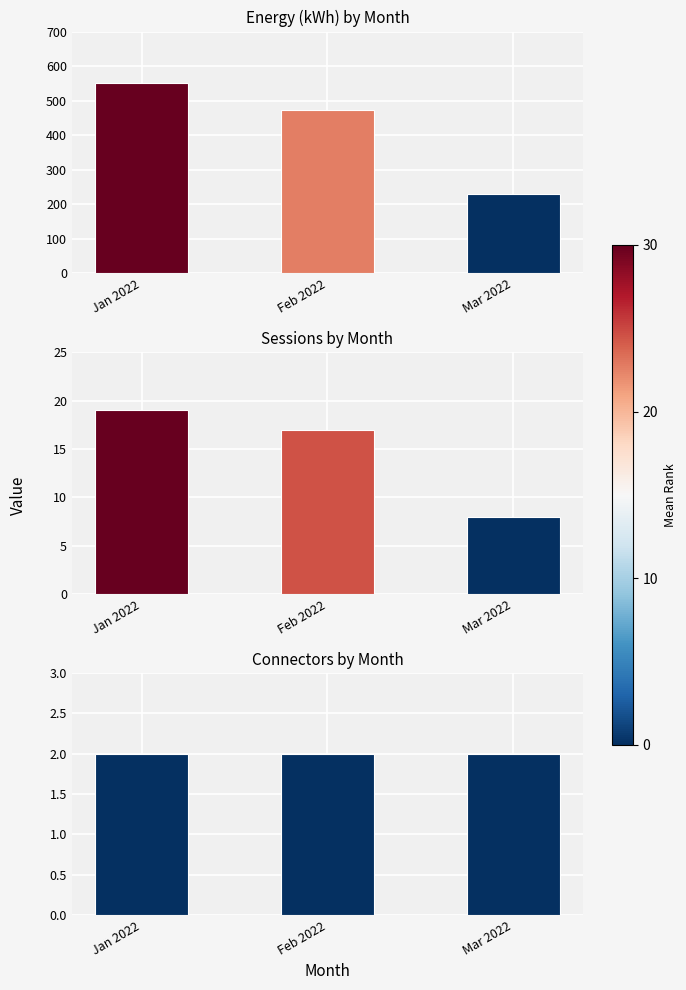

Between Mar 2022 and Feb 2022, which is larger?

Feb 2022